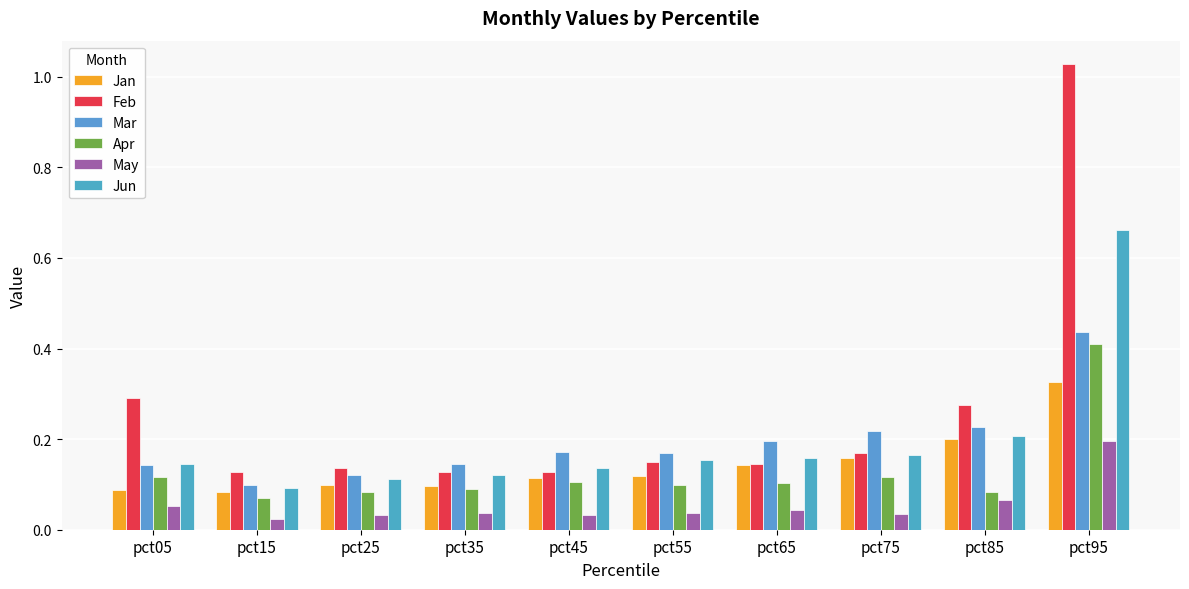

What is the total value across all series at pct75?

0.9